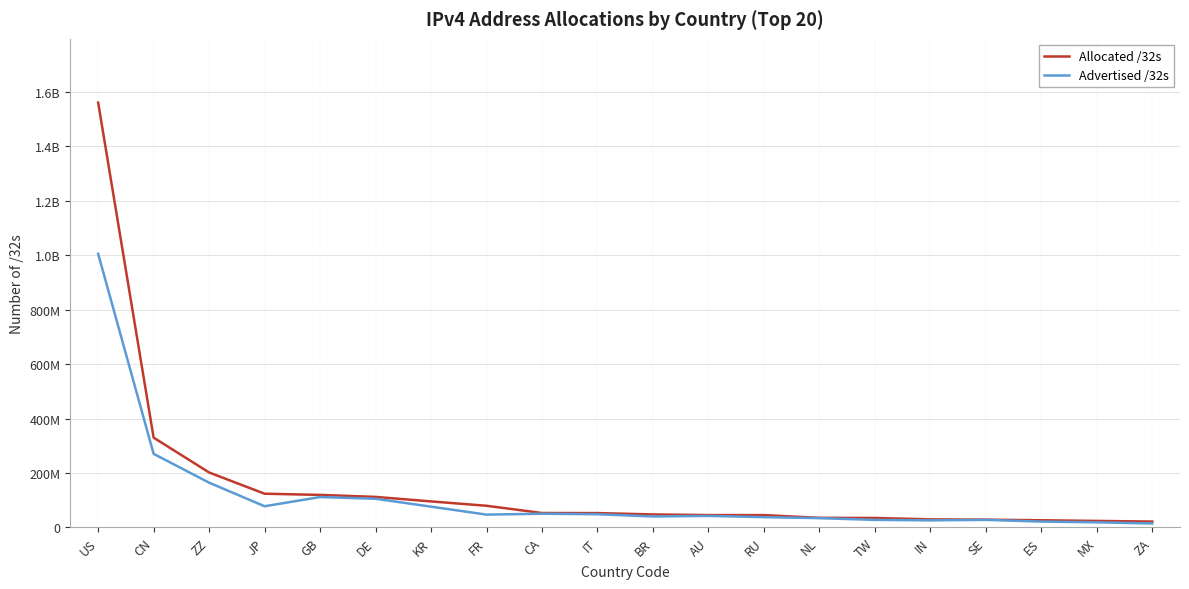

What are all the series names shown in the legend?

Allocated /32s, Advertised /32s